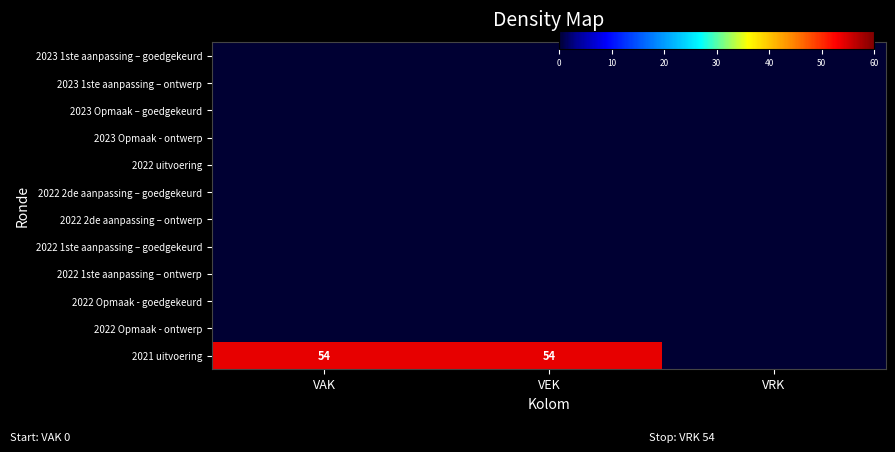

At how many categories does at least one series exceed 3?

2